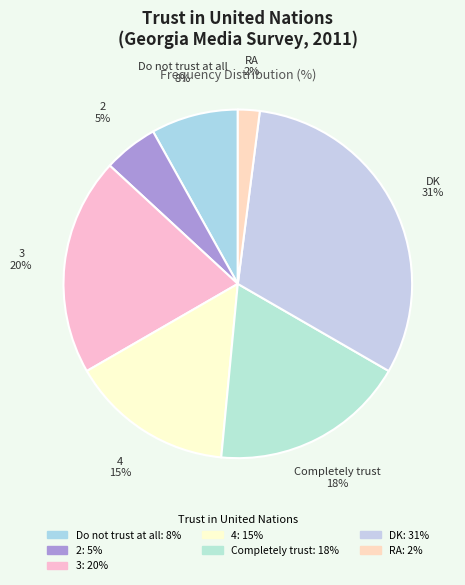

Is there a majority slice in this chart?

No